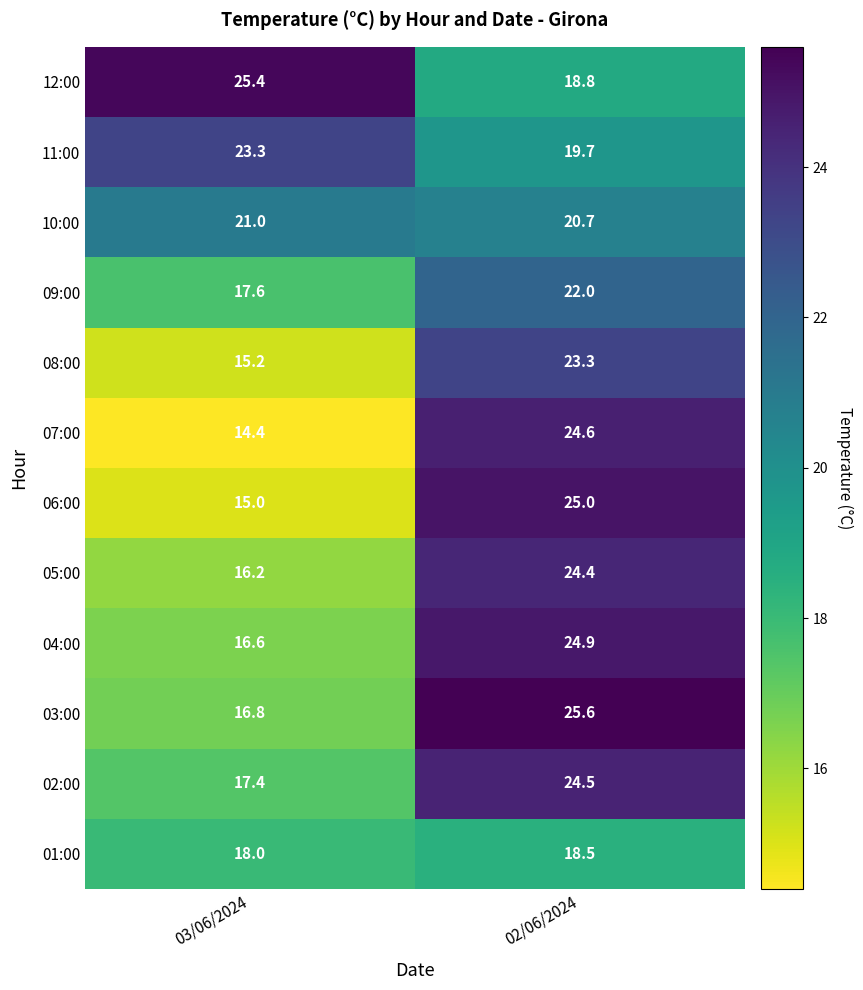

What is the difference between the highest and lowest values at 03/06/2024?

11.0